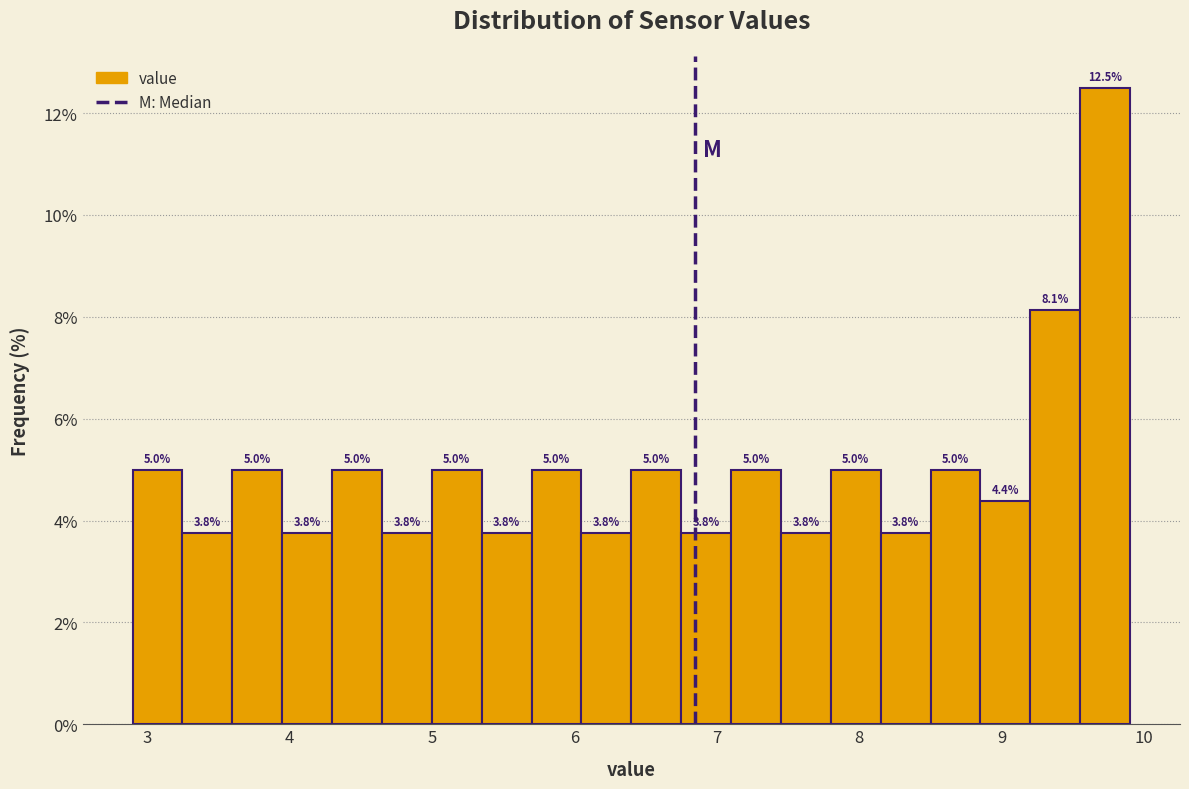

Read against the x-axis, roughly where is the centre of the tallest bar?

9.7